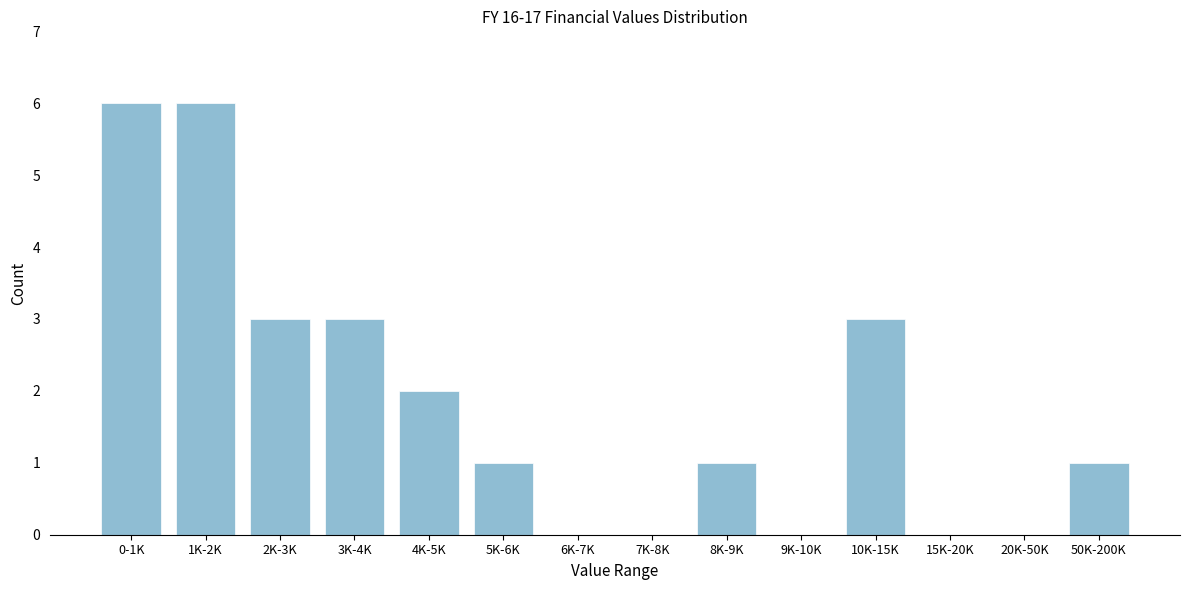

Reading left to right, list all the values displayed in this chart.

0-1K=6	1K-2K=6	2K-3K=3	3K-4K=3	4K-5K=2	5K-6K=1	6K-7K=0	7K-8K=0	8K-9K=1	9K-10K=0	10K-15K=3	15K-20K=0	20K-50K=0	50K-200K=1